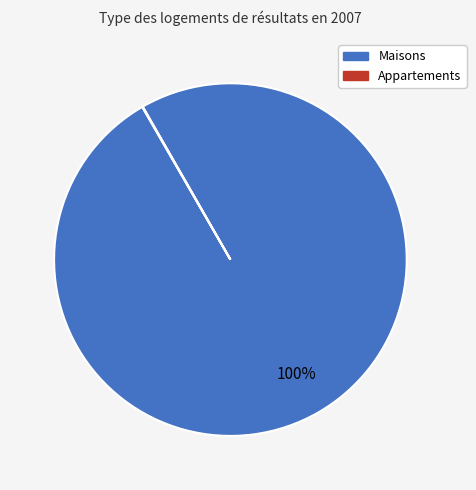

To the nearest percent, what is the average slice percentage?

50%